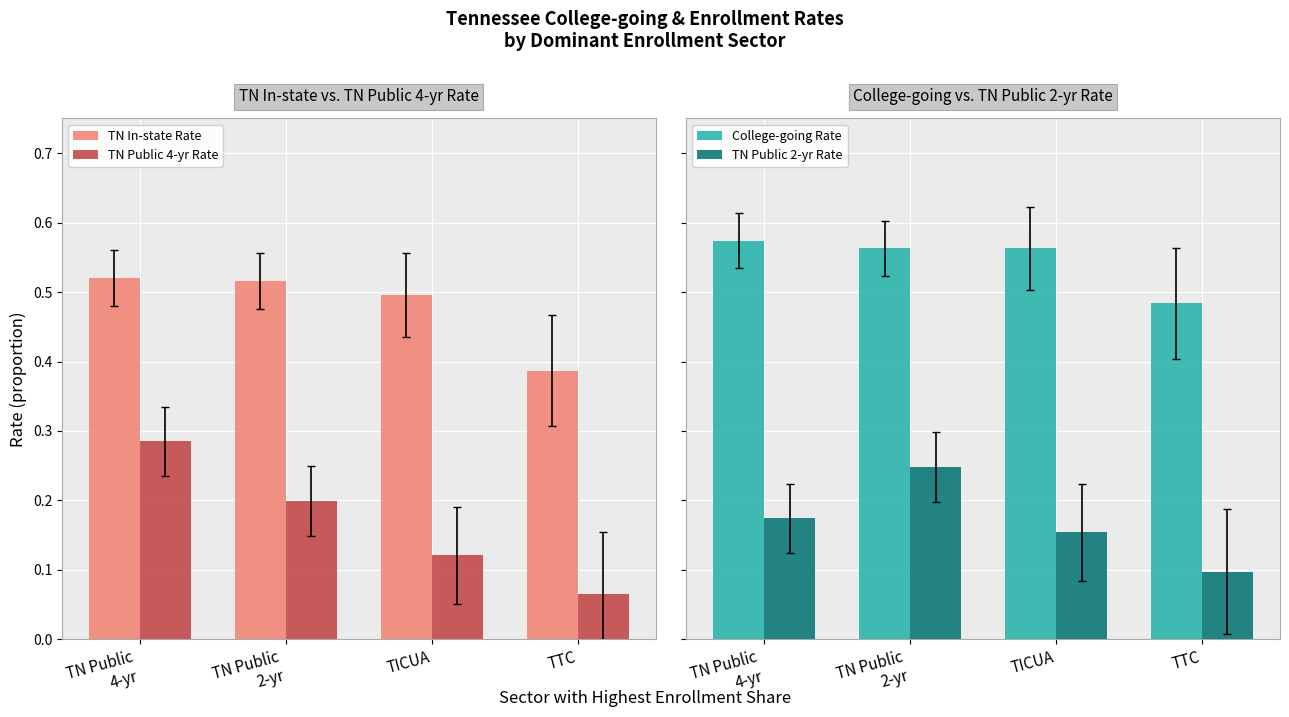

Which has a higher value, TN Public
4-yr or TN Public
2-yr?

TN Public
4-yr